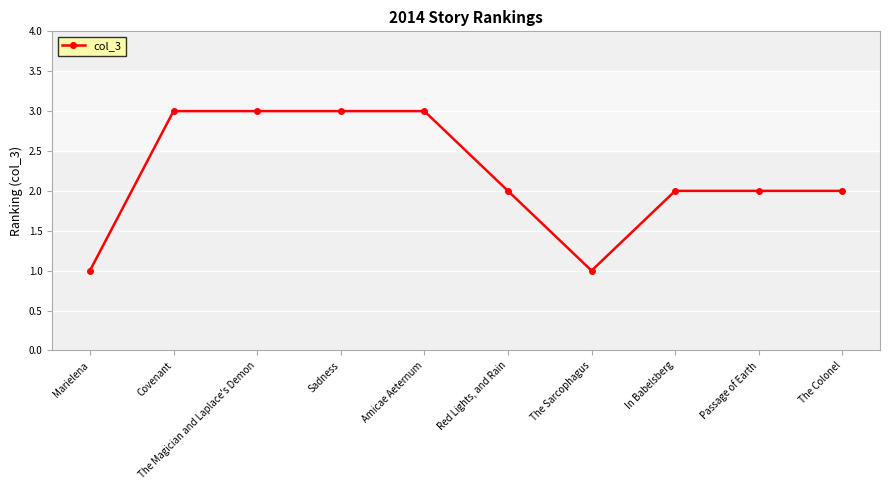

What is the ratio of the value at Passage of Earth to the value at The Sarcophagus?

2.0